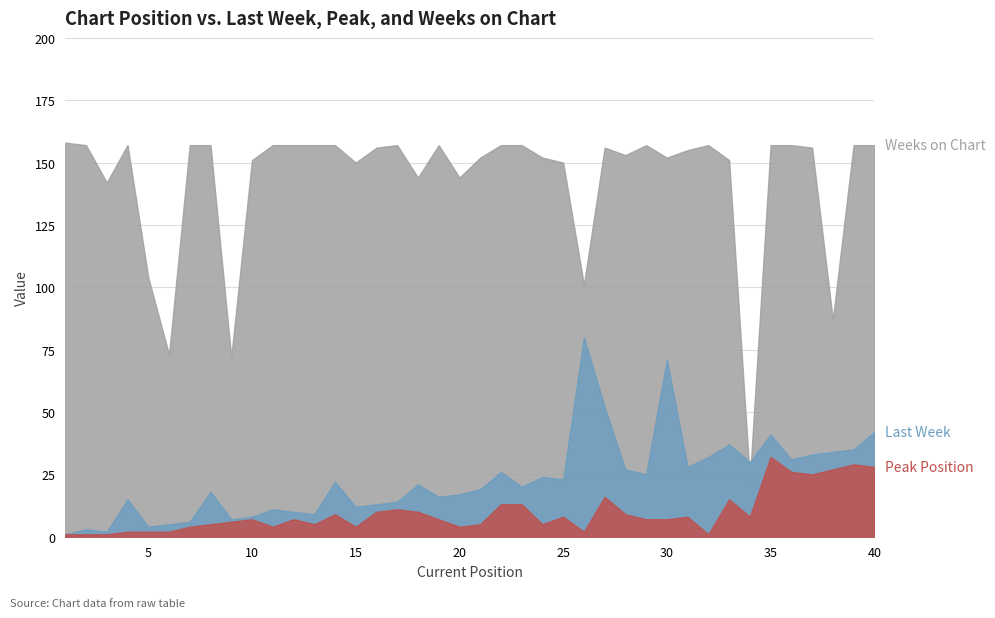

Which series has the widest spread of values?

Weeks on Chart